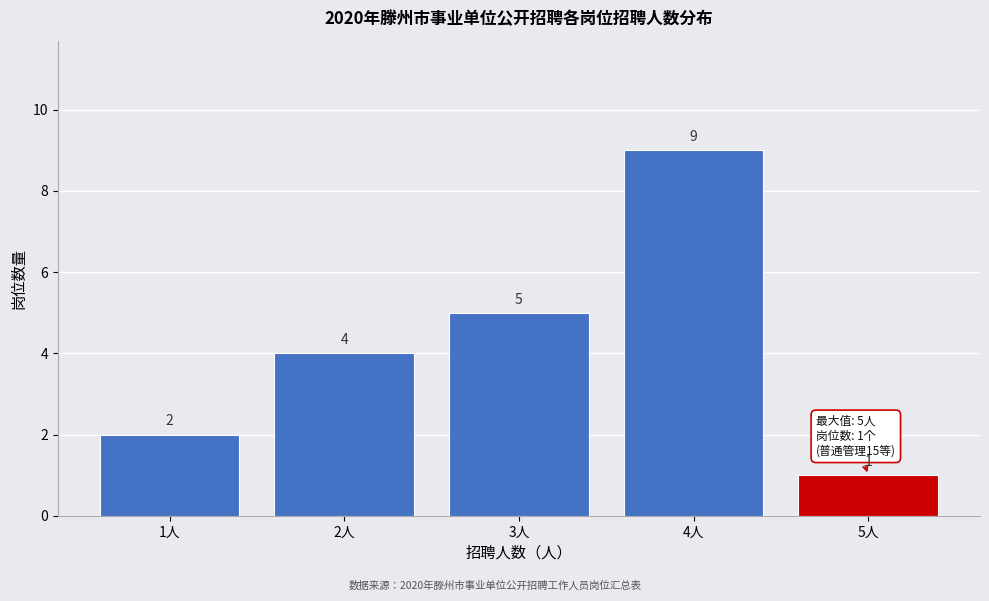

Over which range of the x-axis is the bar tallest?

3.5 to 4.5